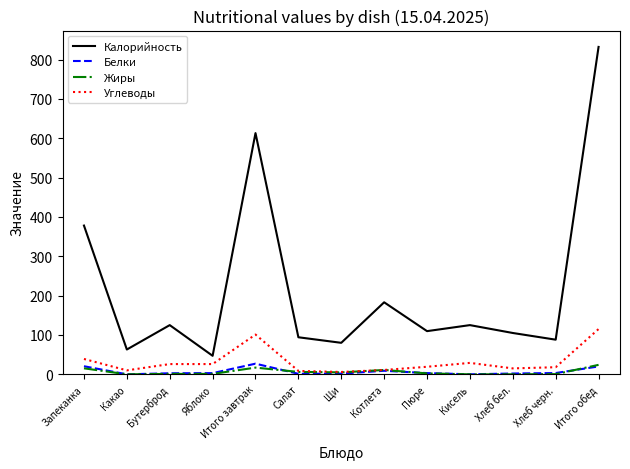

At how many categories does at least one series exceed 35?

13